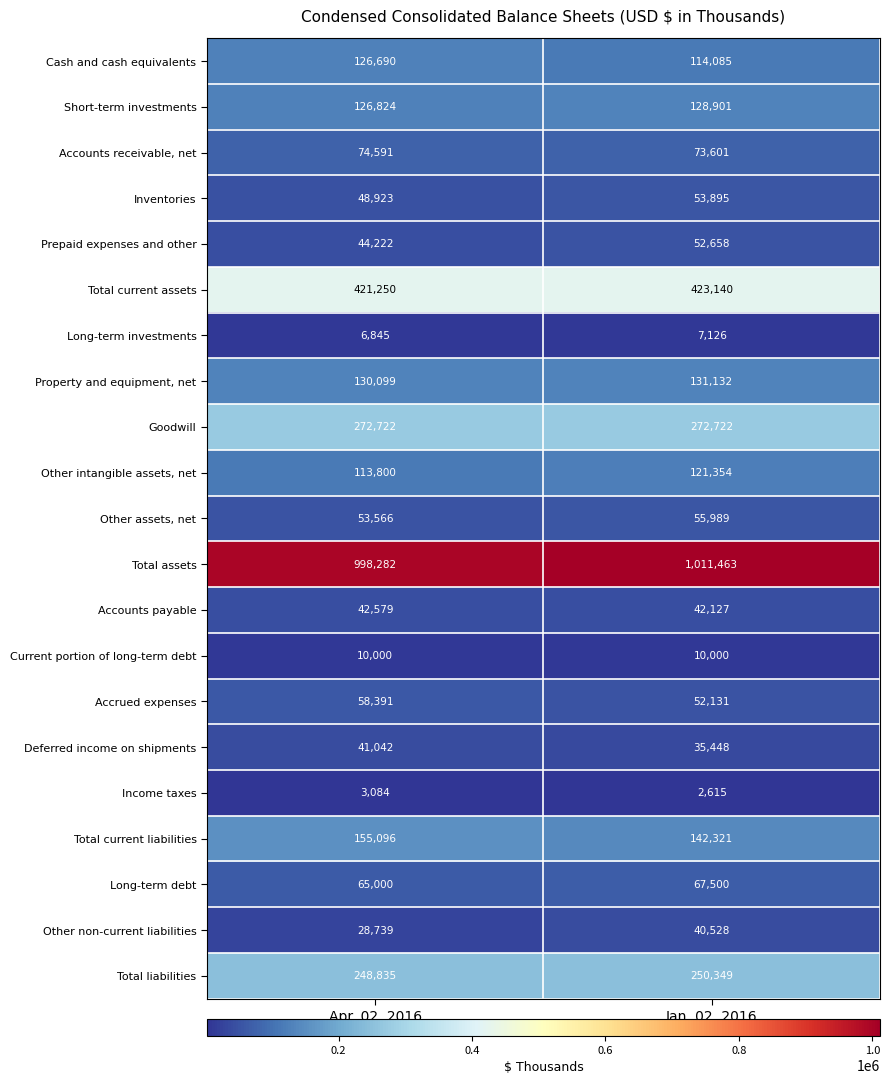

What is the sum of the Short-term investments values at Jan. 02, 2016 and Apr. 02, 2016?

255725